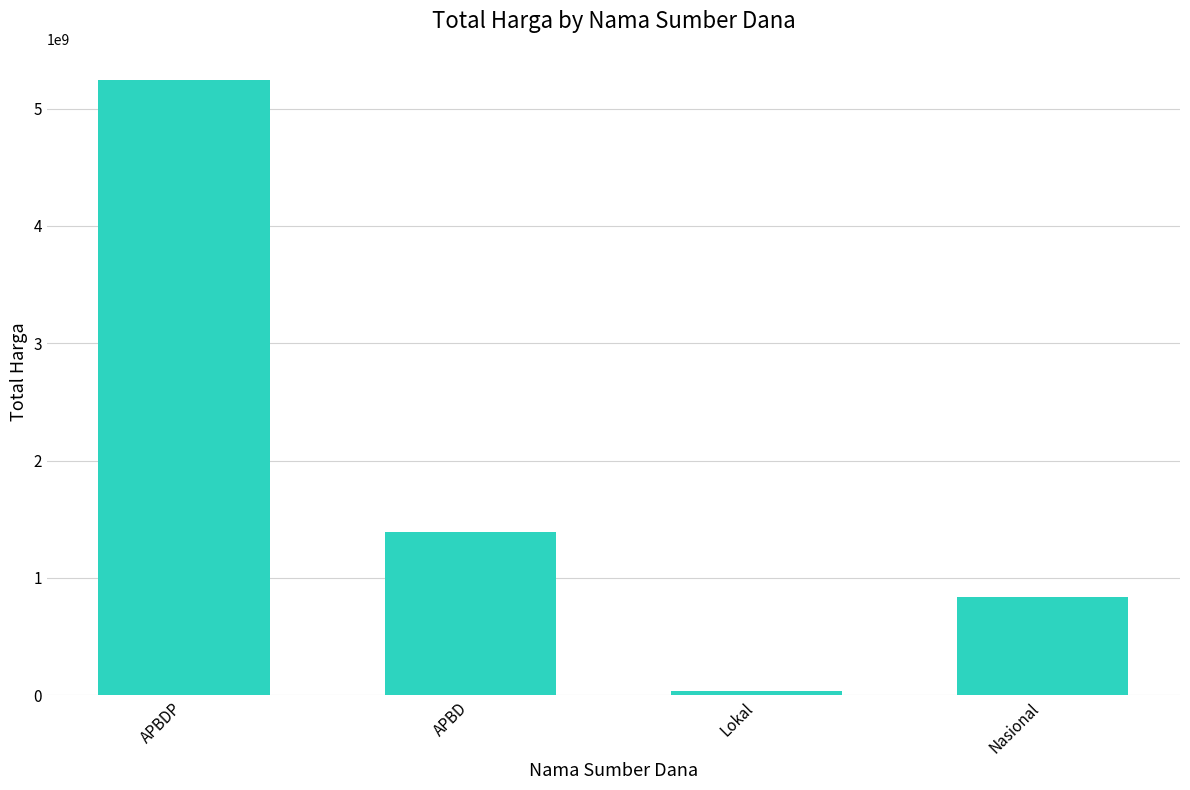

Are the bars horizontal?

No